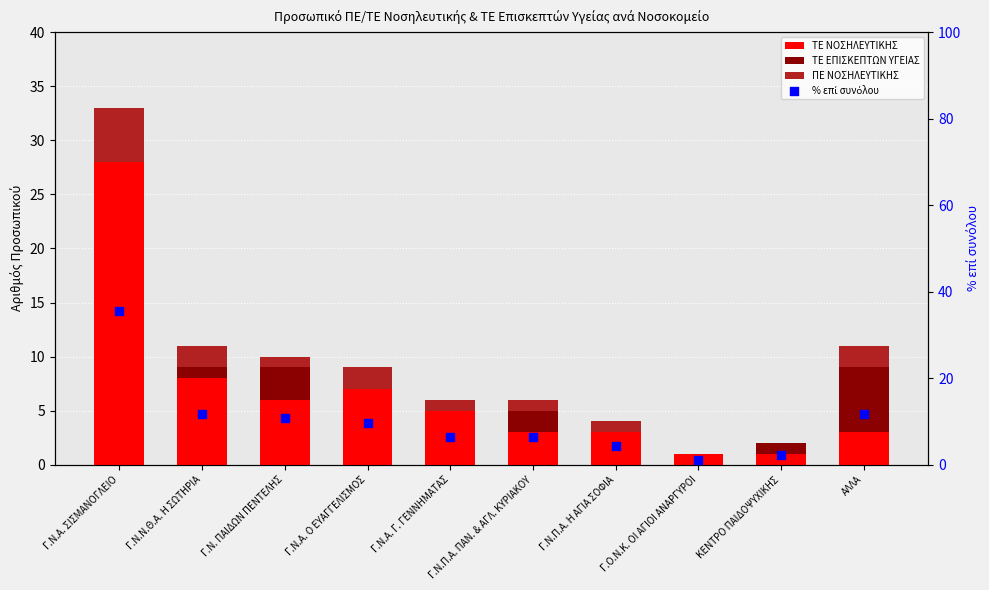

At how many categories does at least one series exceed 16?

1